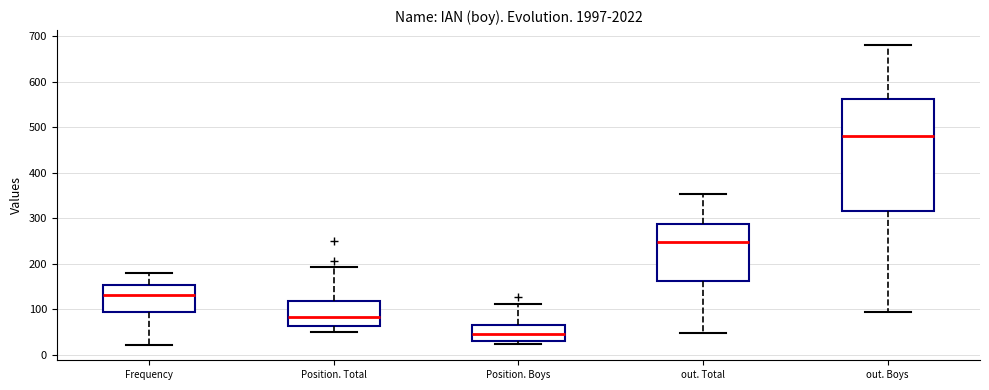

Reading left to right, read every box against the y-axis: the position of its median line, the range the box covers, and the ends of its whiskers. The values are not printed on the chart, so give them approximately, as read against the axis.

Frequency: median 130, box 100 to 150, whiskers 20 to 180
Position. Total: median 80, box 60 to 120, whiskers 50 to 190
Position. Boys: median 50, box 30 to 70, whiskers 20 to 110
out. Total: median 250, box 160 to 290, whiskers 50 to 350
out. Boys: median 480, box 310 to 560, whiskers 90 to 680